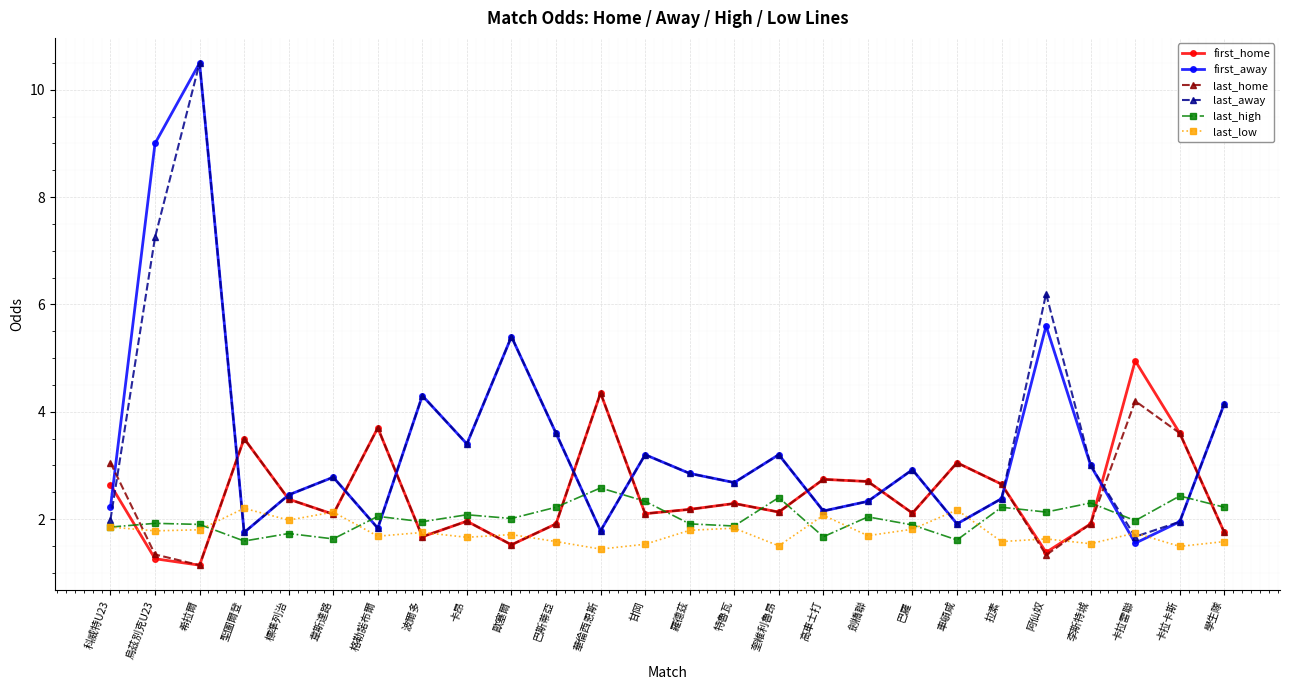

The first_home series shows 2.1 at 奎維利魯昂. True or false?

True